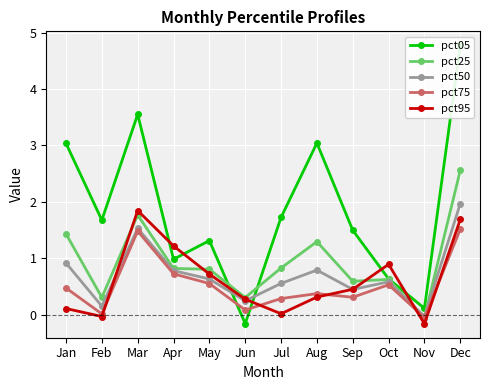

How many intersections are there between pct95 and pct05?

6